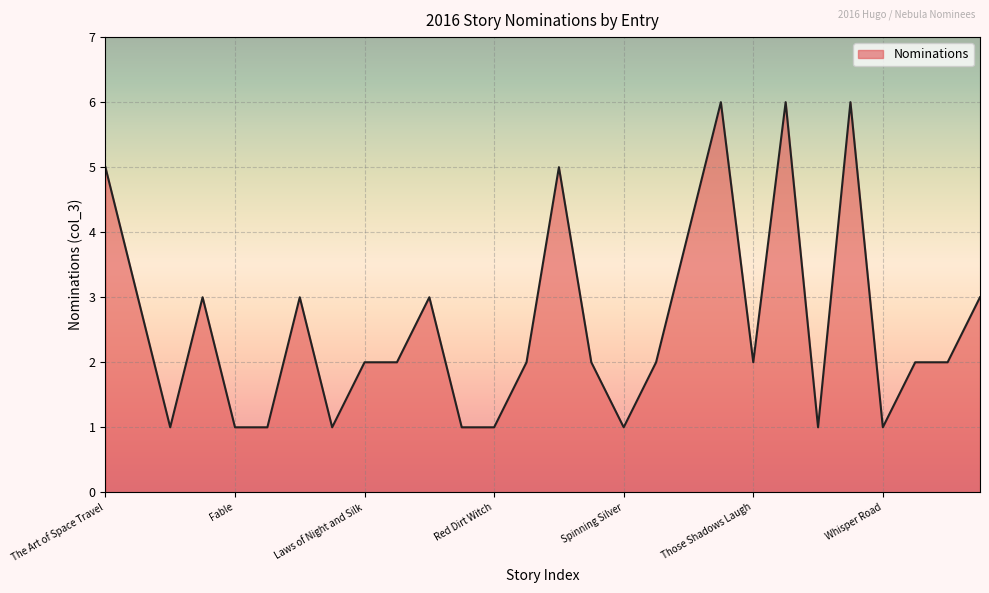

What is the difference between the maximum and minimum values?

5